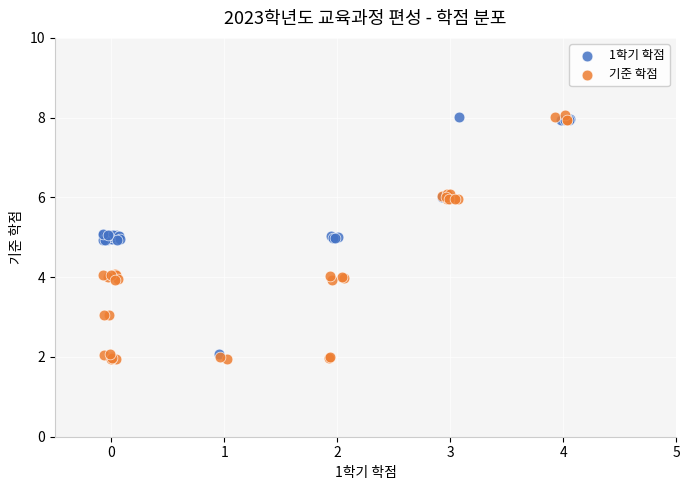

What are all the series names shown in the legend?

1학기 학점, 기준 학점